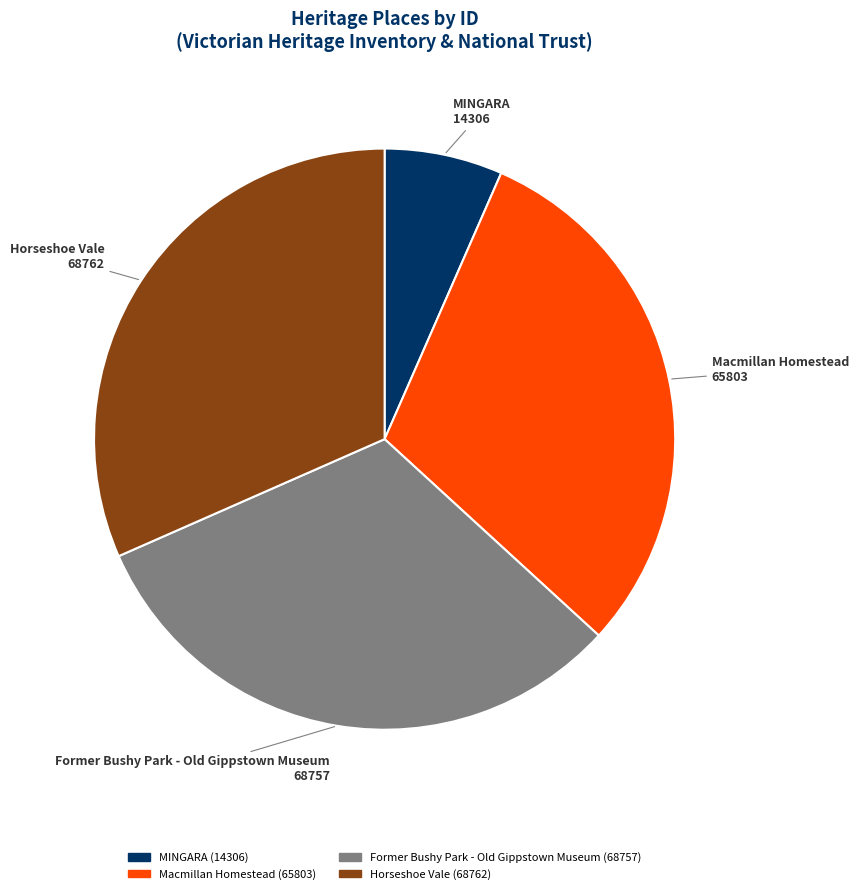

True or false: Former Bushy Park - Old Gippstown Museum accounts for 32% of the total.

True